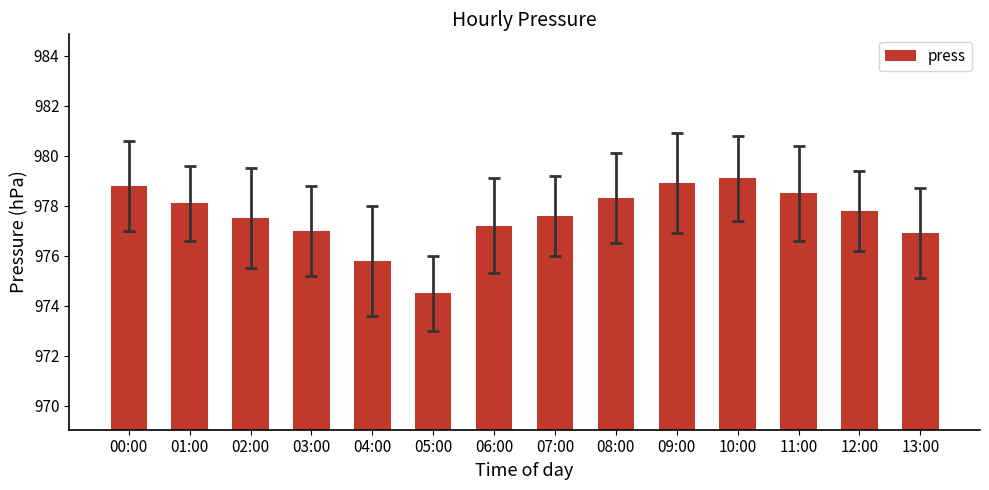

What is the greatest value displayed?

979.1